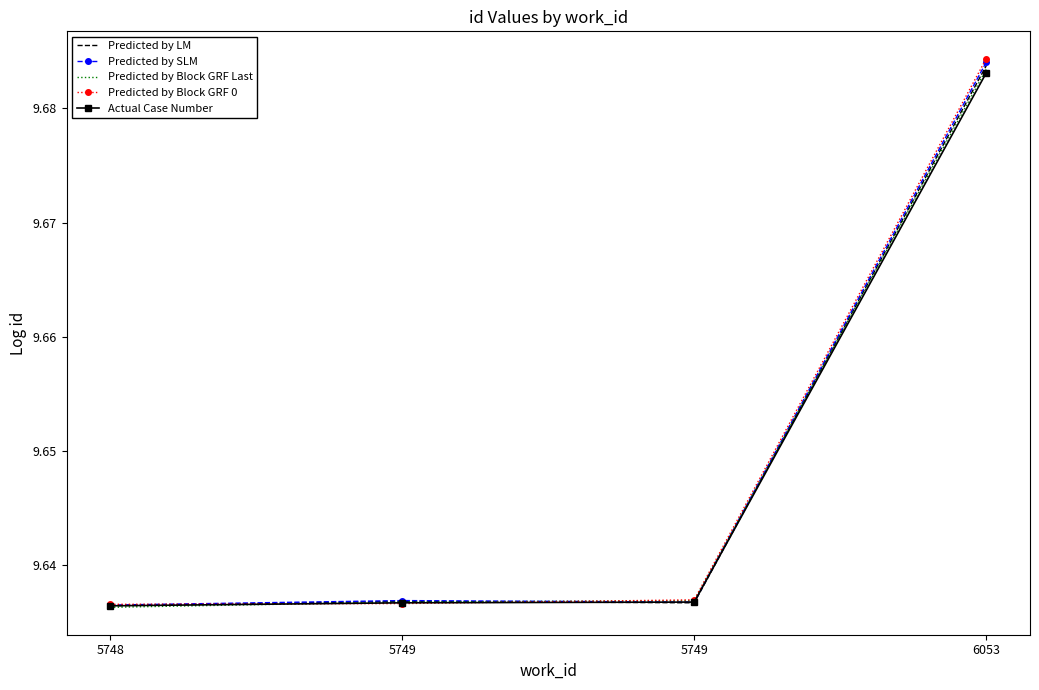

The Predicted by Block GRF Last series shows 6.1 at 5748. True or false?

False